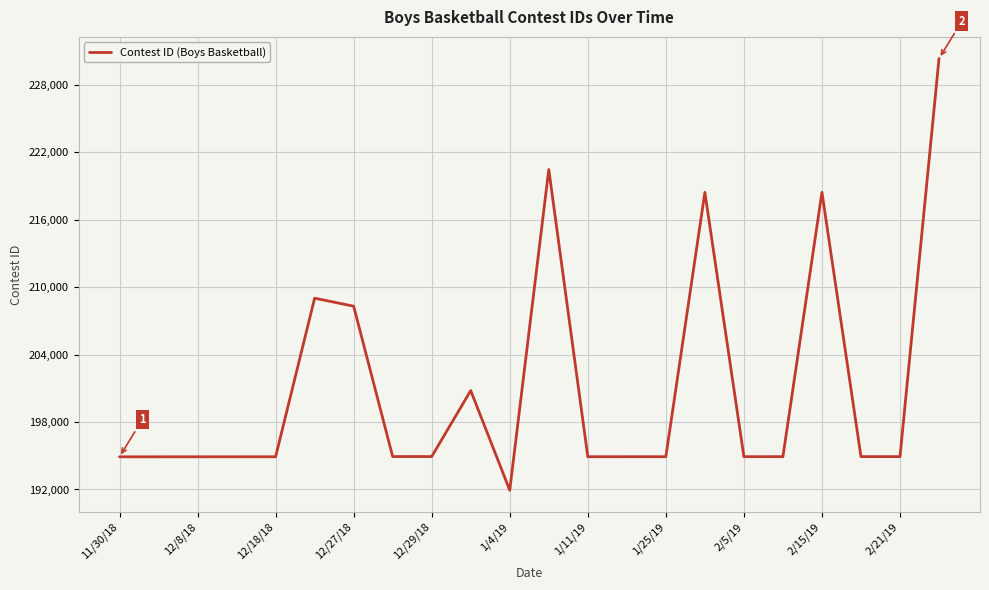

What is the difference between the maximum and minimum values?

38418